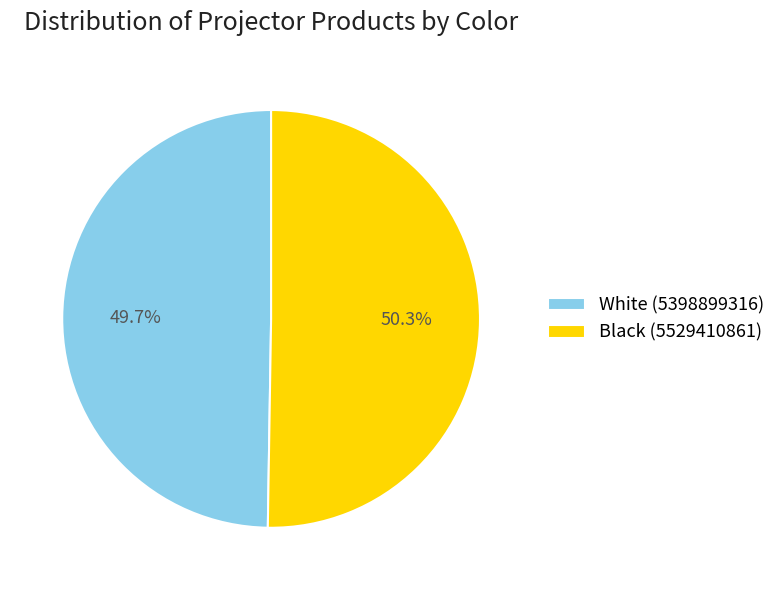

Is the sum of Black (5529410861) and White (5398899316) greater than half?

Yes